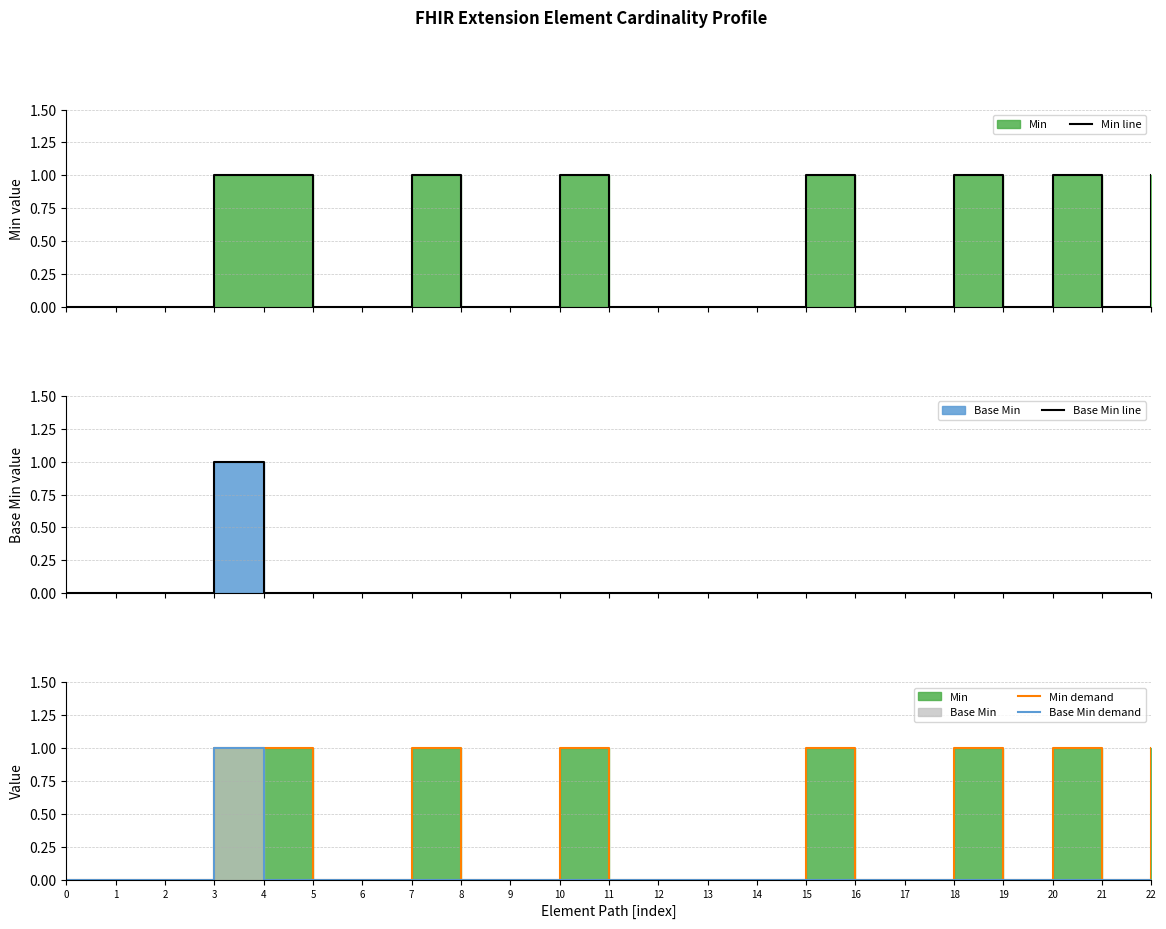

True or false: Base Min line and Base Min demand cross at least once.

False